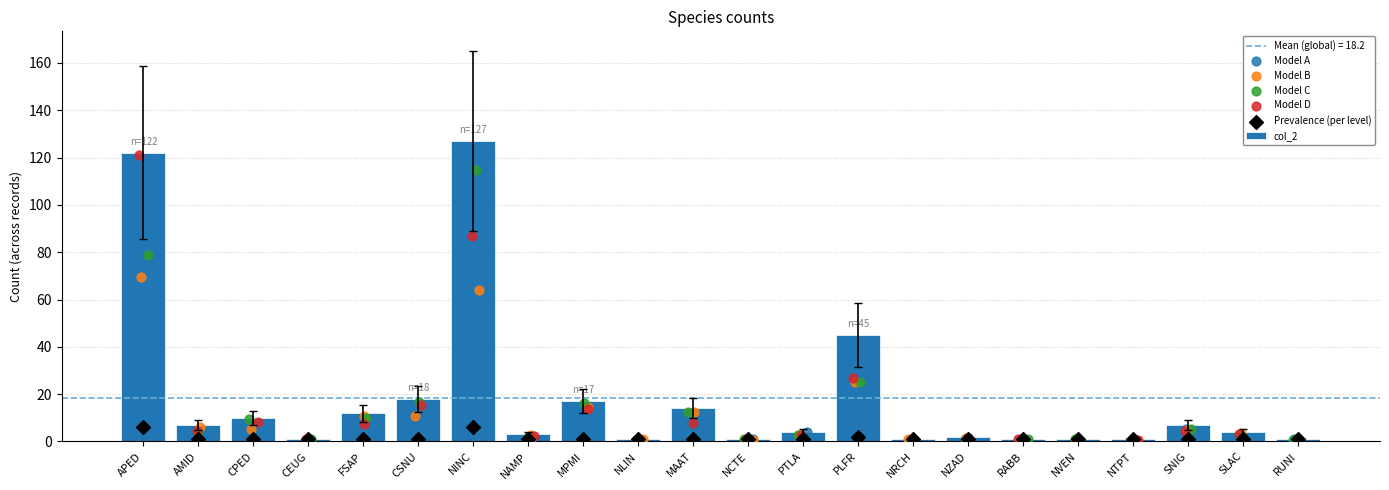

Which series reaches the minimum Y coordinate?

Model C